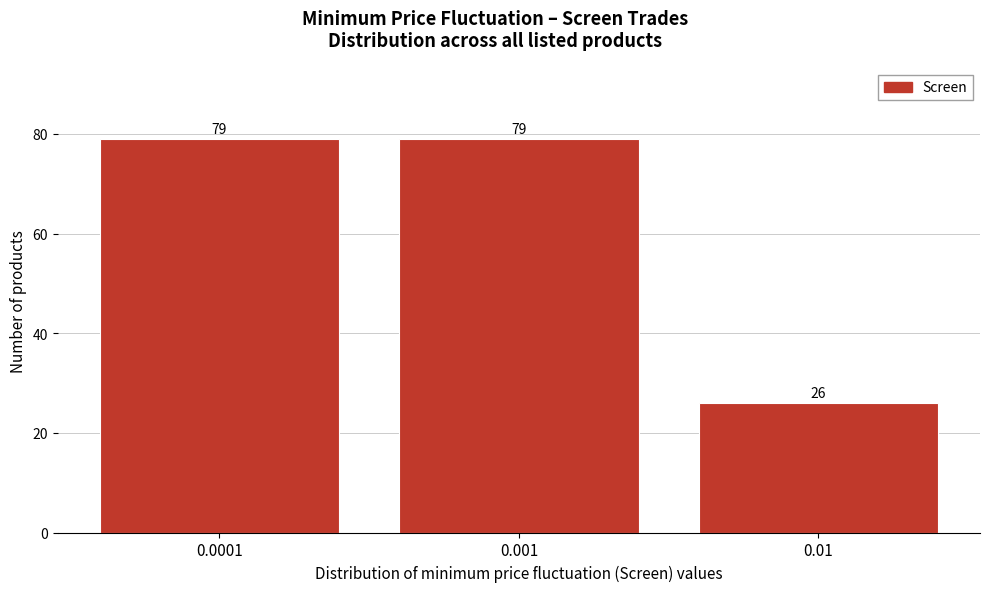

Reading right to left, extract all data points from this chart.

26	79	79